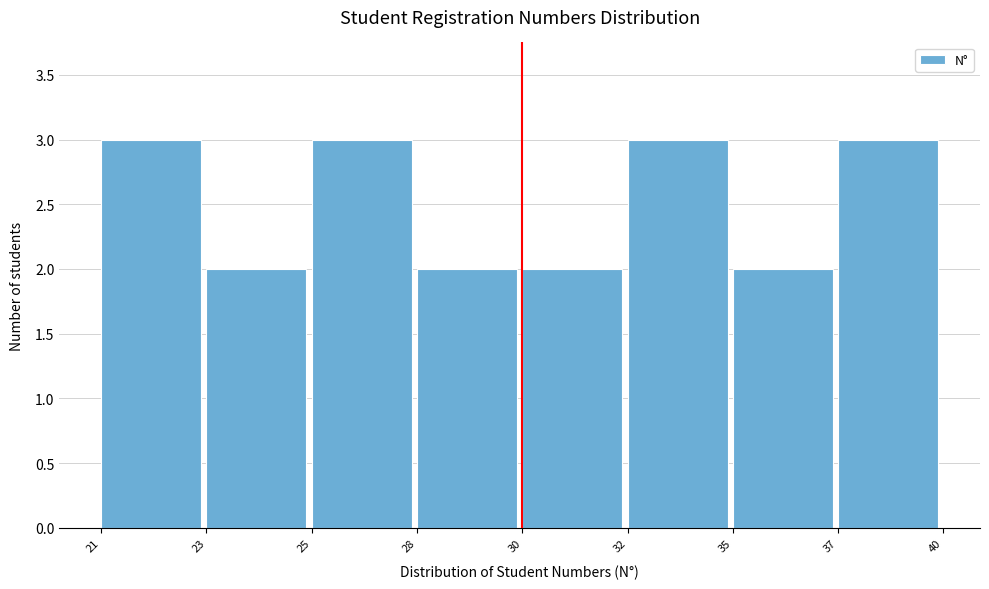

Reading right to left, list all the values displayed in this chart.

37=3	35=2	32=3	30=2	28=2	25=3	23=2	21=3